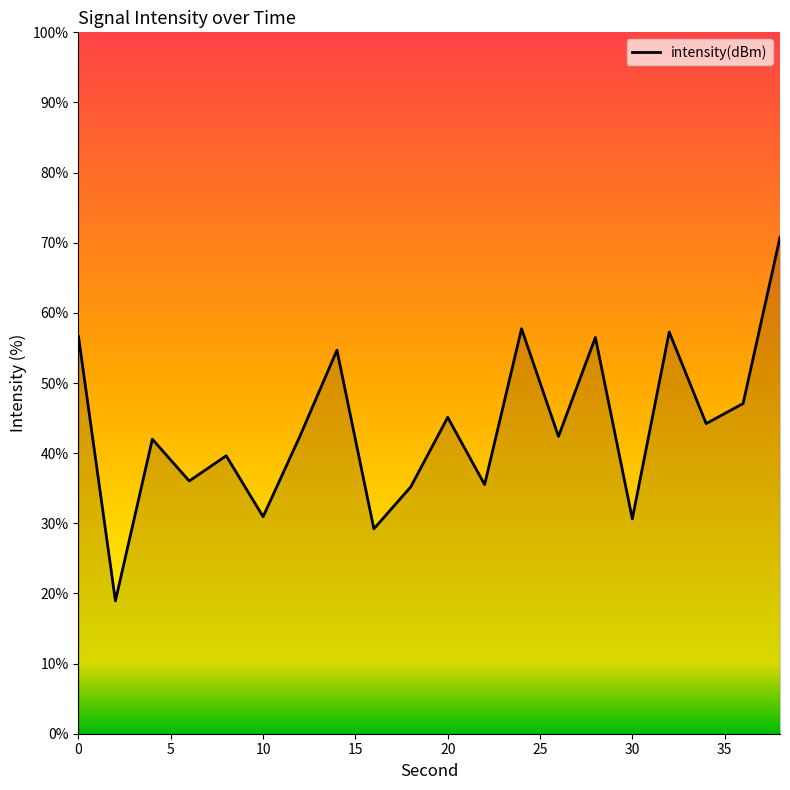

What is the smallest value displayed?

18.9